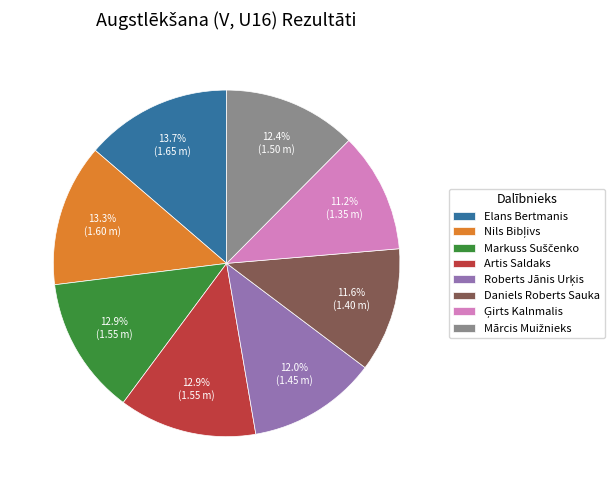

Does Artis Saldaks account for over 50% of the chart?

No